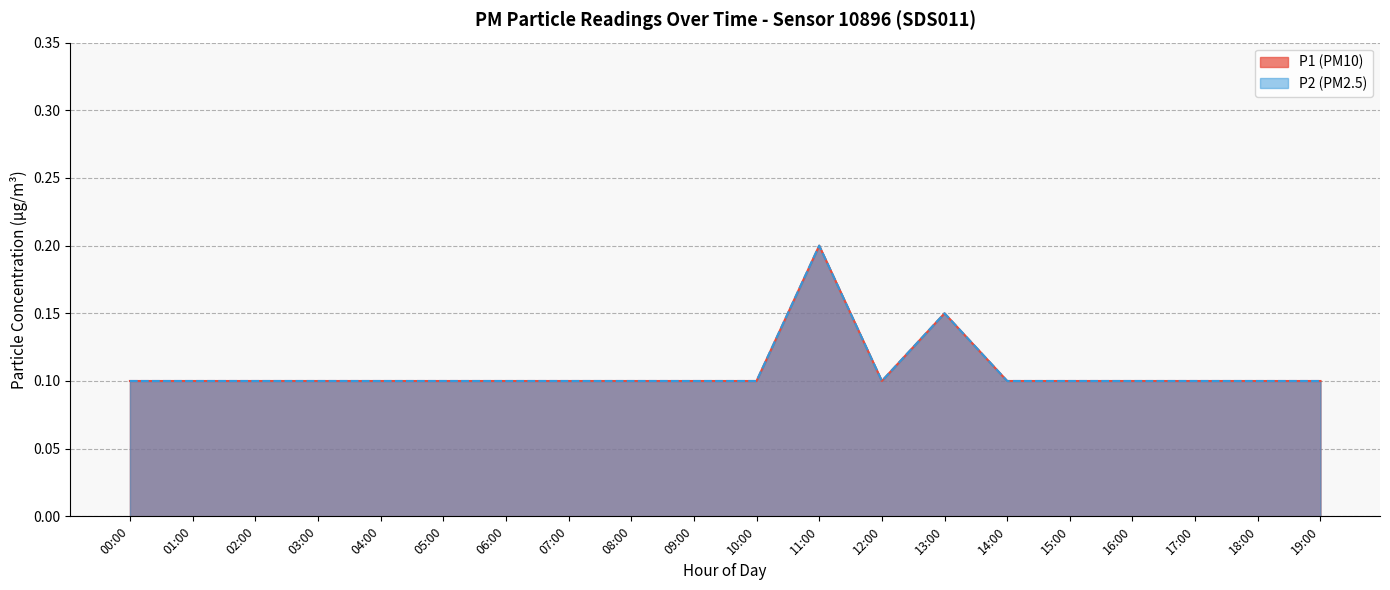

True or false: P1 and P2 cross at least once.

False